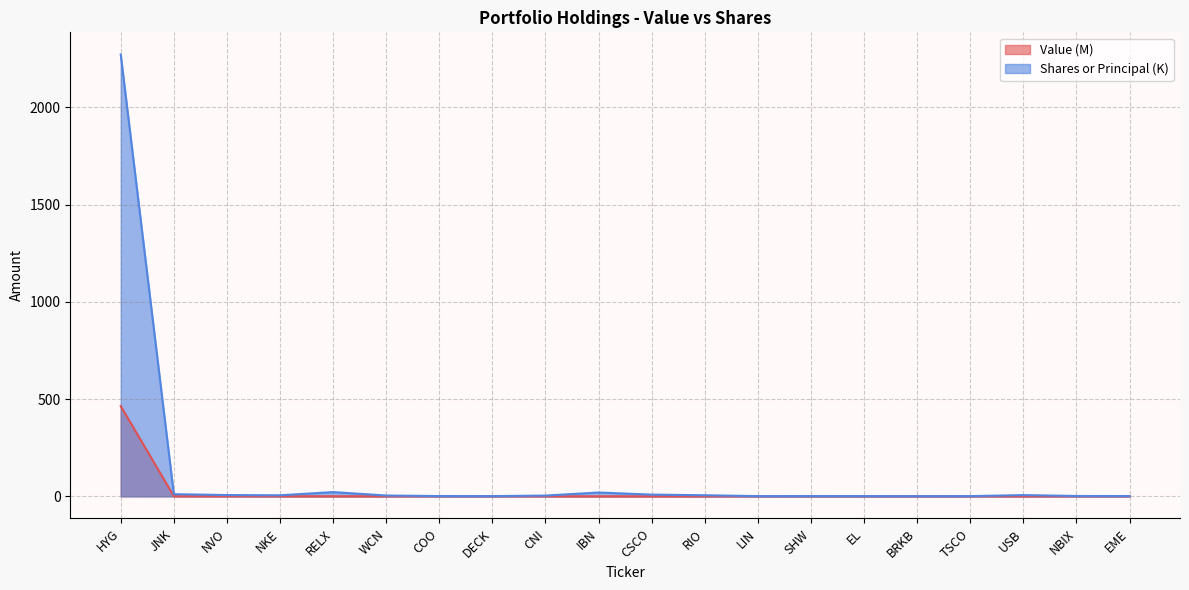

What is the difference between the maximum and minimum values in the Value series?

464.1